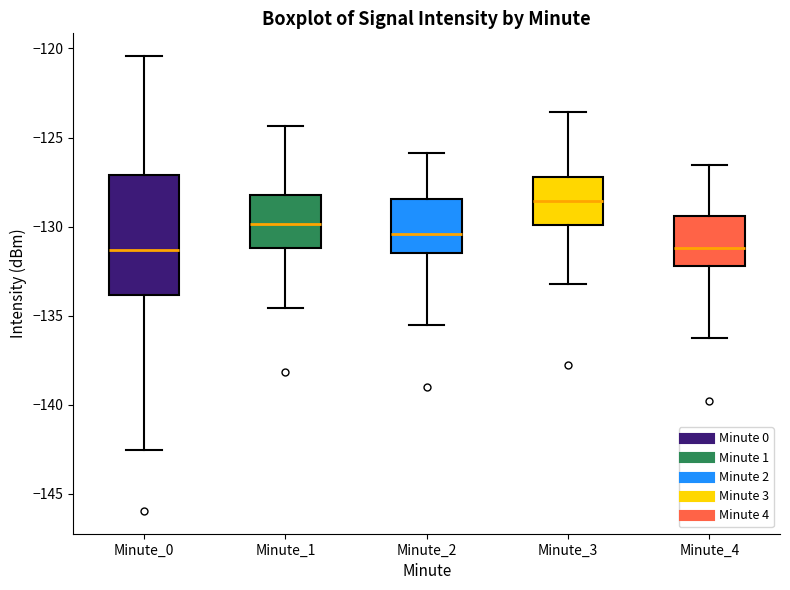

Reading left to right, read every box against the y-axis: the position of its median line, the range the box covers, and the ends of its whiskers. The values are not printed on the chart, so give them approximately, as read against the axis.

Minute_0: median -131.5, box -134.0 to -127.0, whiskers -142.5 to -120.5
Minute_1: median -130.0, box -131.0 to -128.0, whiskers -134.5 to -124.5
Minute_2: median -130.5, box -131.5 to -128.5, whiskers -135.5 to -126.0
Minute_3: median -128.5, box -130.0 to -127.0, whiskers -133.0 to -123.5
Minute_4: median -131.0, box -132.0 to -129.5, whiskers -136.0 to -126.5